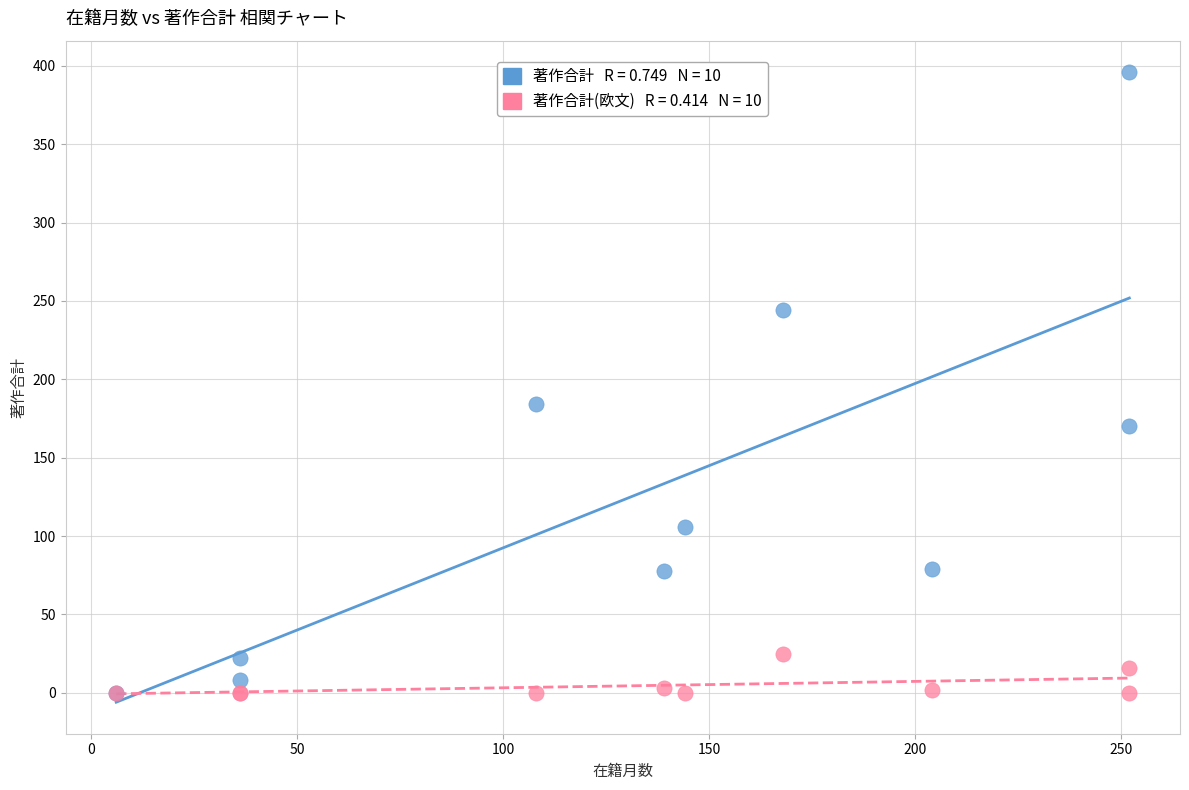

Across all series, what Y value is closest to 198?

184